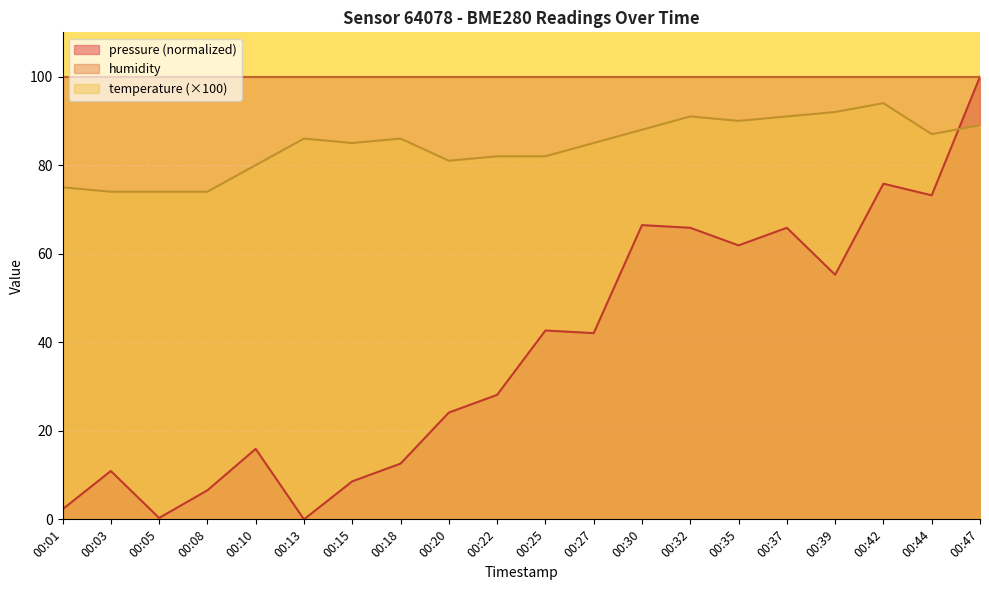

How many series are shown in this chart?

3